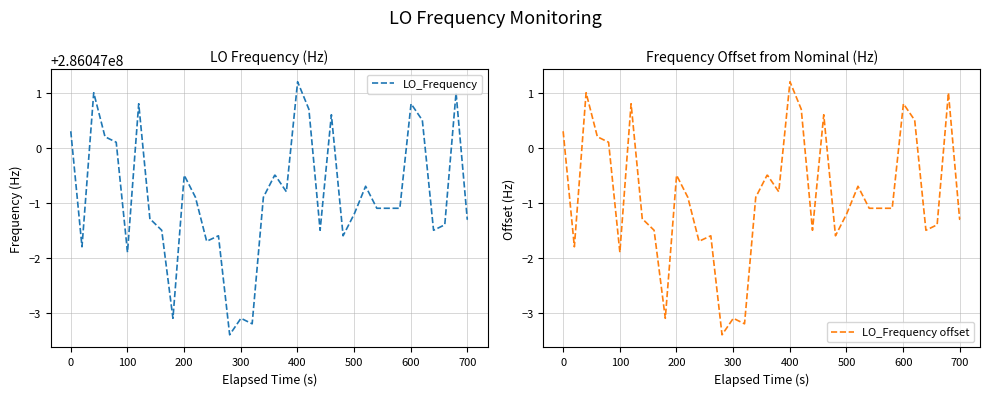

What is the lowest value of the LO_Frequency offset series?

-3.4